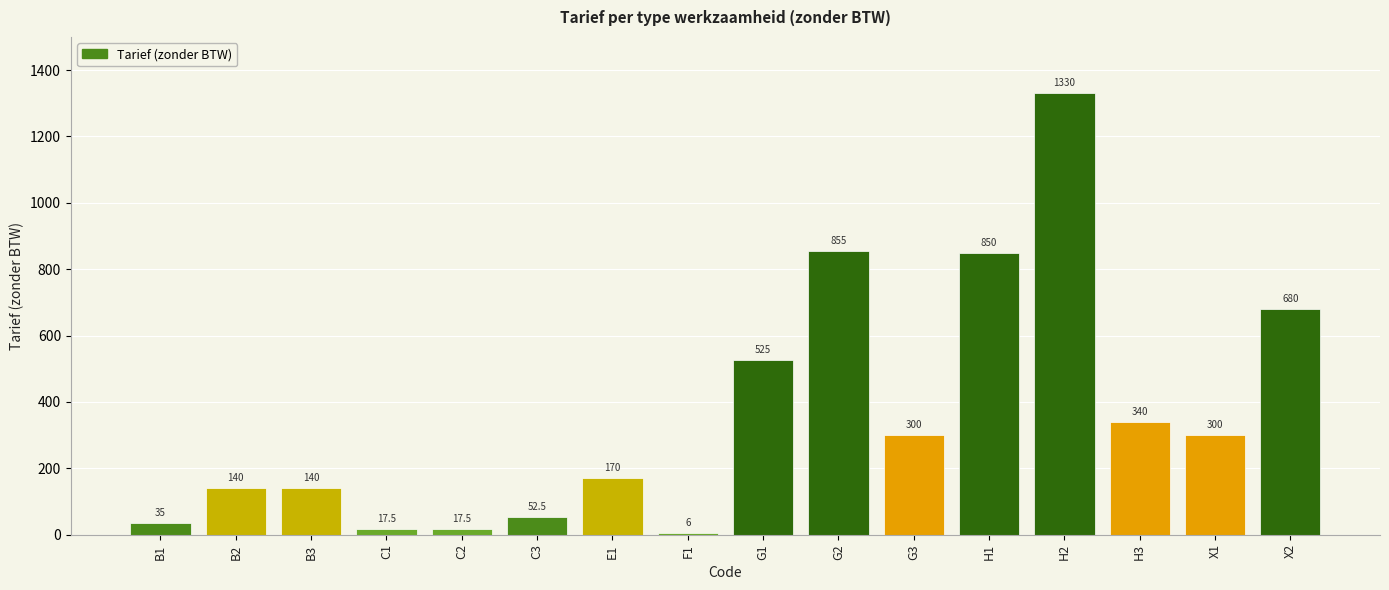

True or false: the data shows 140.0 at B3.

True